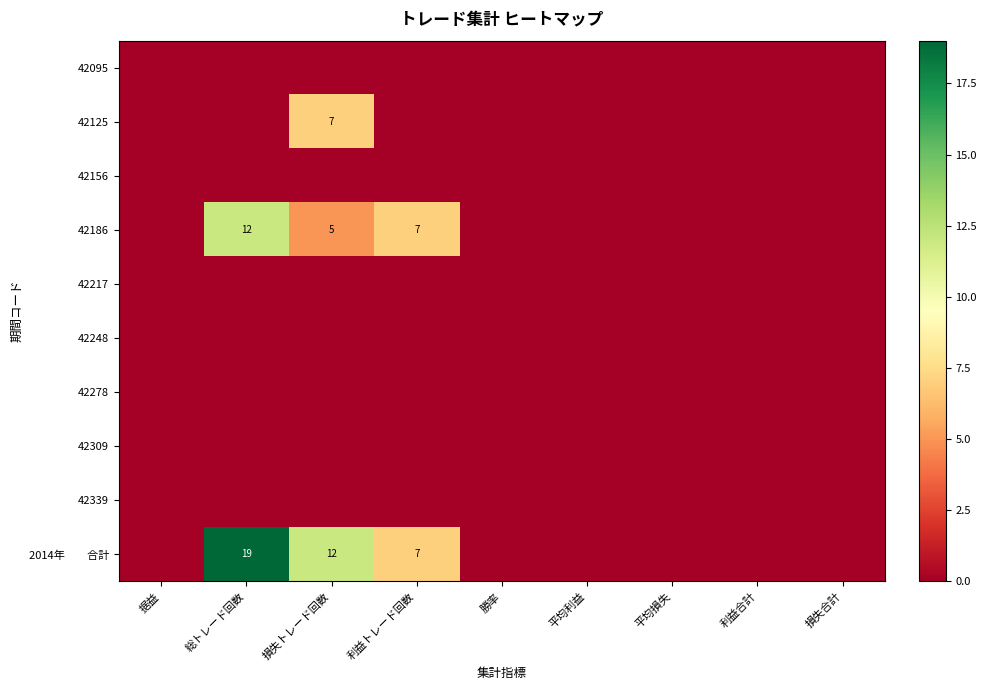

True or false: 42186 has a value of 3 at 損失トレード回数.

False